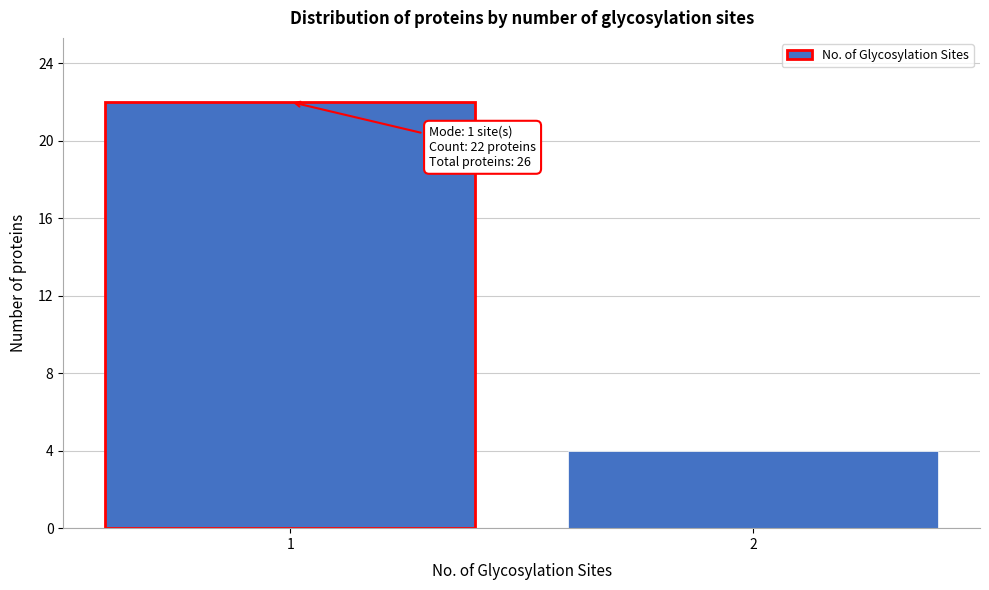

Reading left to right, list all the values displayed in this chart.

1=22	2=4